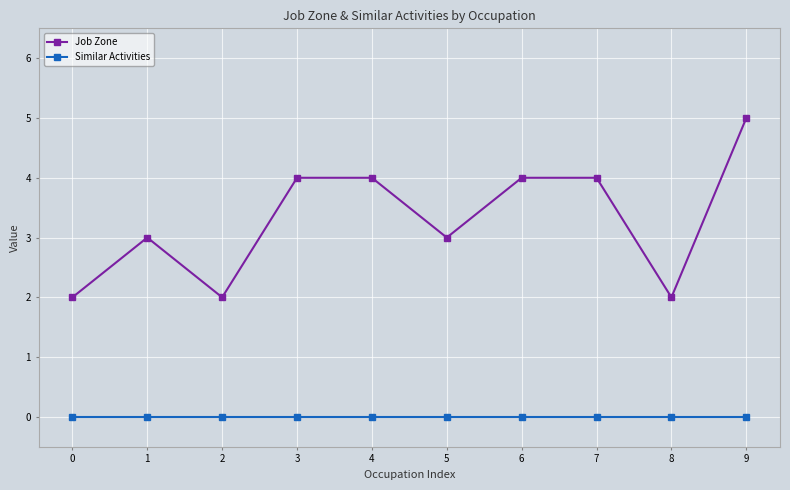

Between 0 and 9, which series saw the biggest shift?

Job Zone